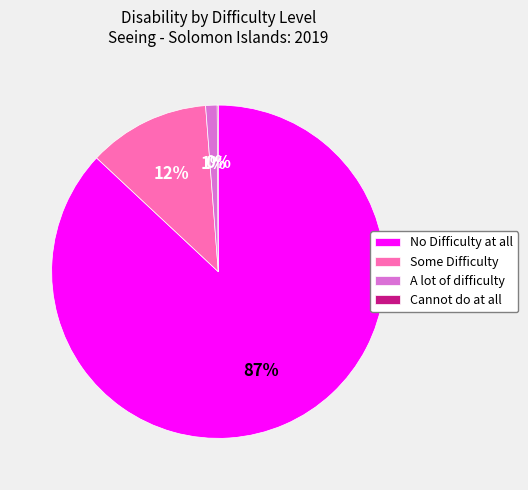

Is the sum of Some Difficulty and No Difficulty at all greater than half?

Yes